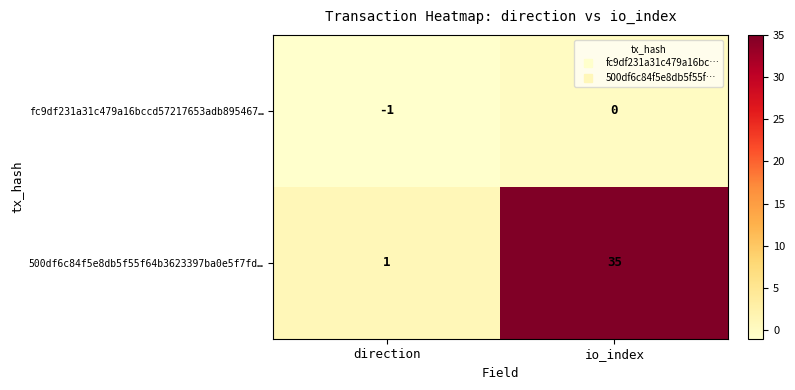

Reading left to right, transcribe all the data shown in this chart.

fc9df231a31c479a16bccd57217653adb895467…: -1	0
500df6c84f5e8db5f55f64b3623397ba0e5f7fd…: 1	35